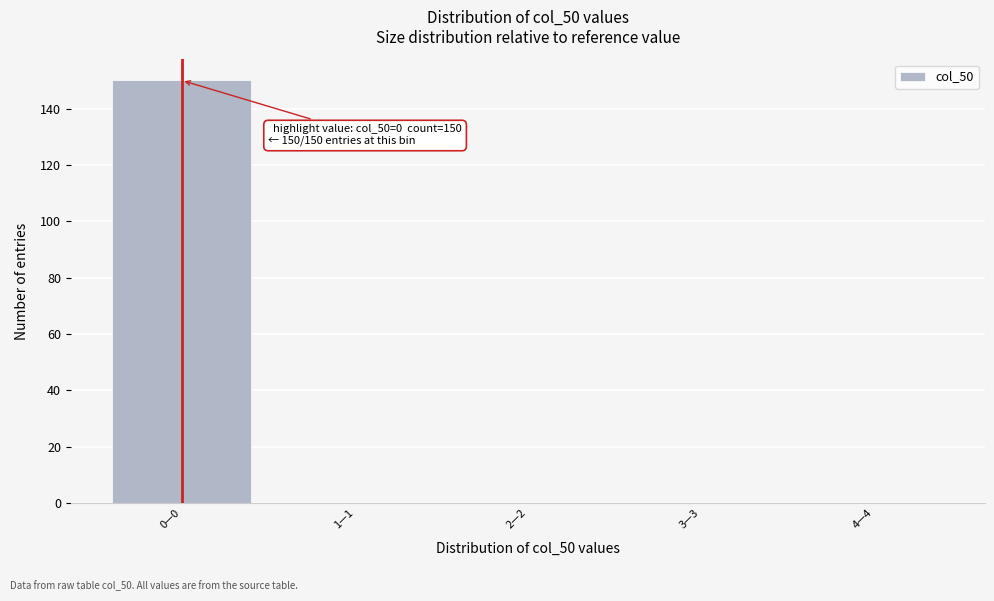

Reading left to right, extract all data points from this chart.

0—0=150	1—1=0	2—2=0	3—3=0	4—4=0